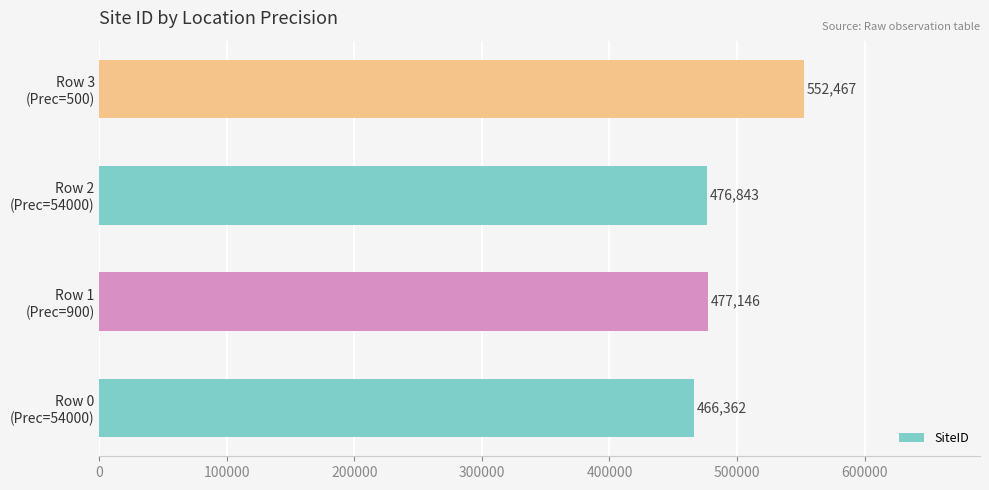

Count the number of categories in the chart.

4